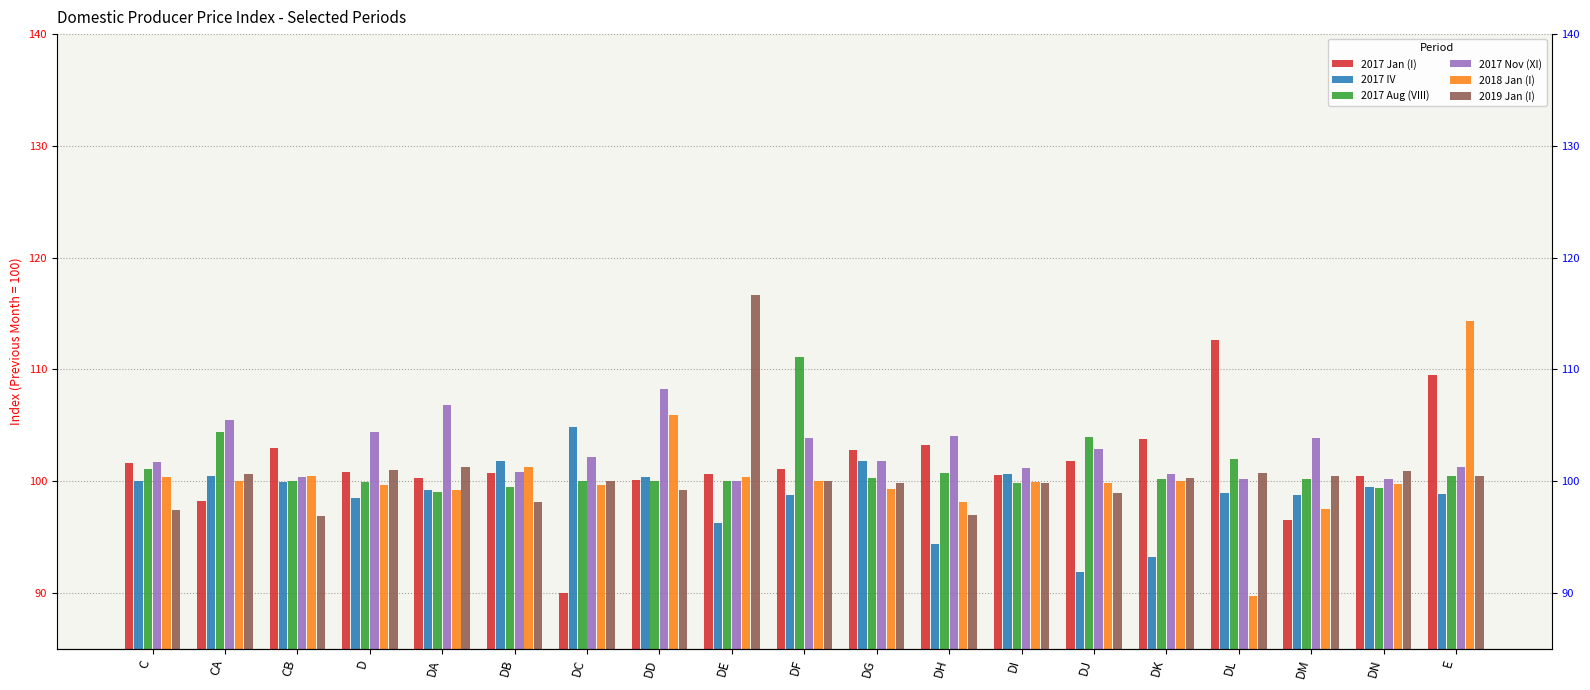

Reading left to right, what are all the values shown in this chart?

2017 Jan (I): 101.6	98.2	103.0	100.8	100.3	100.7	90.0	100.1	100.6	101.1	102.8	103.2	100.5	101.8	103.8	112.6	96.5	100.5	109.5
2017 IV: 100.0	100.4	99.9	98.5	99.2	101.8	104.8	100.3	96.3	98.8	101.8	94.3	100.6	91.9	93.2	99.0	98.8	99.5	98.8
2017 Aug (VIII): 101.1	104.4	100.0	99.9	99.0	99.5	100.0	100.0	100.0	111.1	100.3	100.8	99.9	103.9	100.2	102.0	100.2	99.4	100.5
2017 Nov (XI): 101.7	105.5	100.3	104.4	106.8	100.8	102.2	108.2	100.0	103.9	101.8	104.1	101.2	102.9	100.6	100.2	103.9	100.2	101.3
2018 Jan (I): 100.4	100.0	100.5	99.7	99.2	101.3	99.7	105.9	100.4	100.0	99.3	98.1	99.9	99.8	100.0	89.8	97.5	99.8	114.3
2019 Jan (I): 97.5	100.6	96.9	101.0	101.3	98.1	100.0	99.2	116.7	100.0	99.8	97.0	99.8	99.0	100.3	100.7	100.5	100.9	100.5